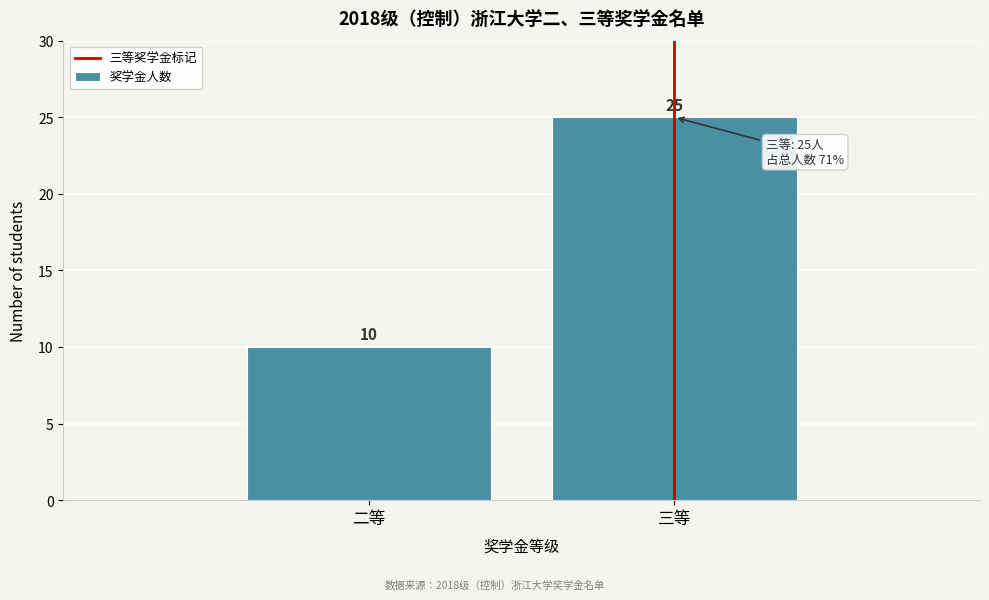

Reading right to left, what are all the values shown in this chart?

三等=25	二等=10